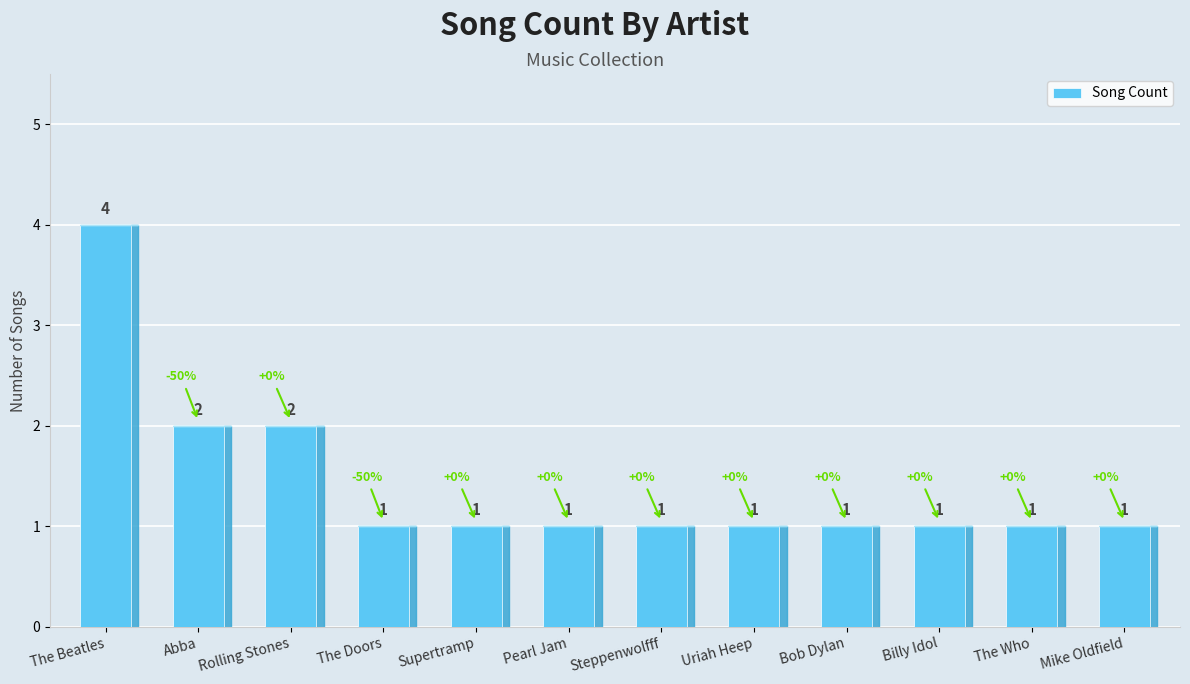

What is the value of the 5th bar from the left?

1